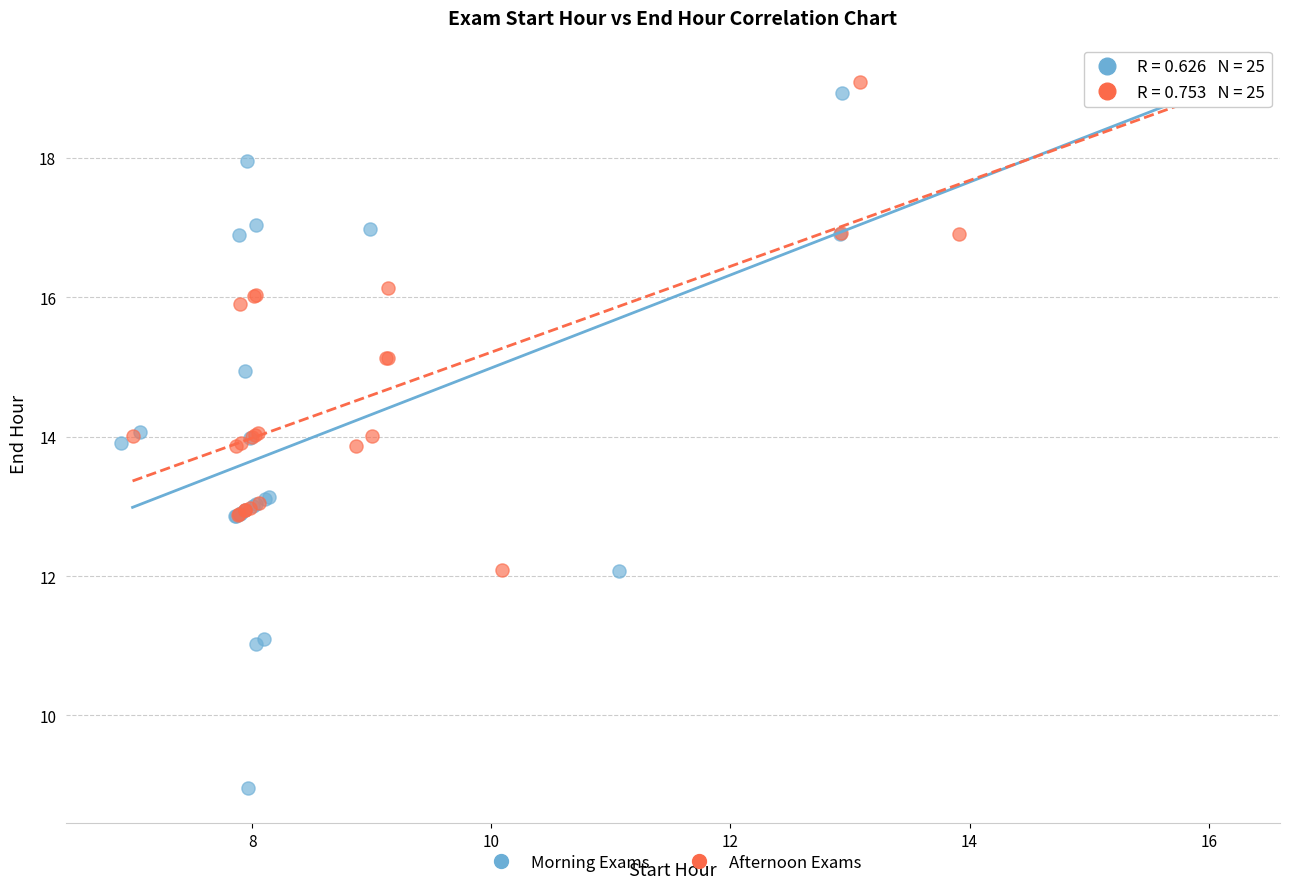

Which series contains the lowest Y value?

Morning Exams